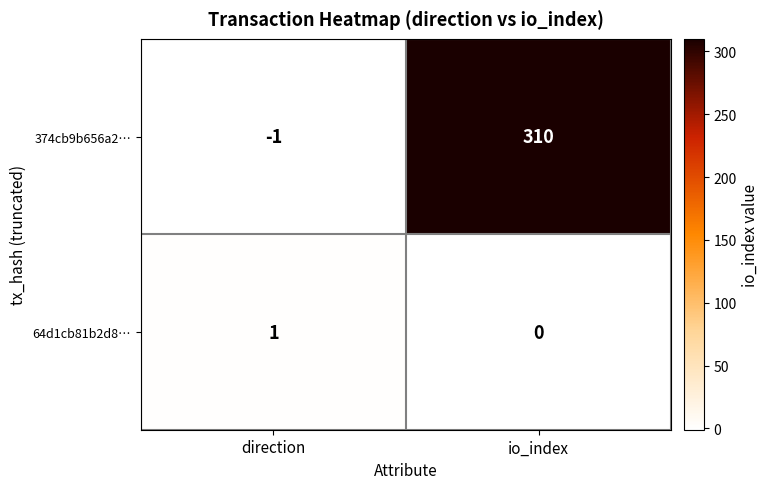

The 64d1cb81b2d8… series shows 1 at io_index. True or false?

False